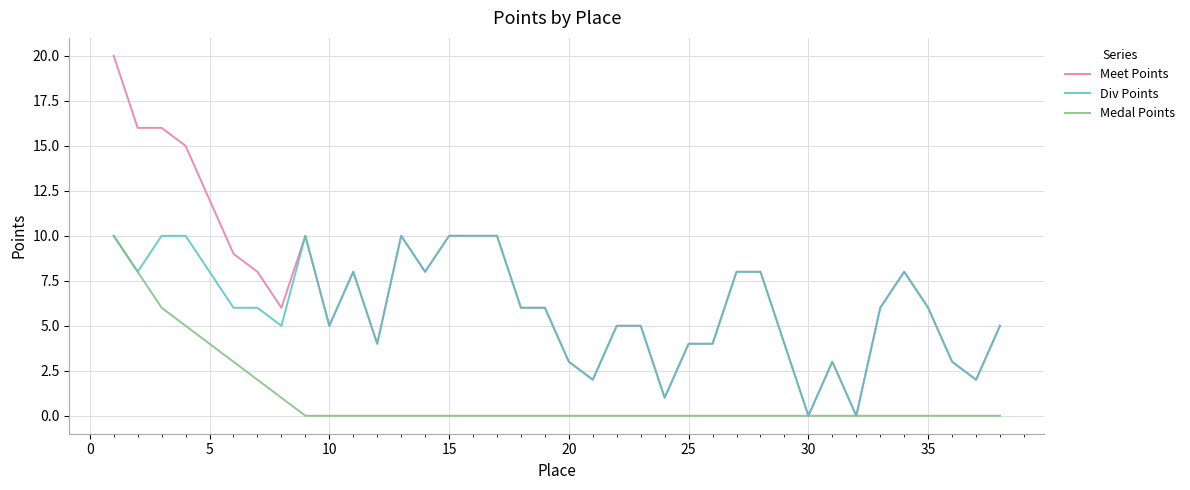

List the series in order of their overall mean, highest first.

Meet Points, Div Points, Medal Points